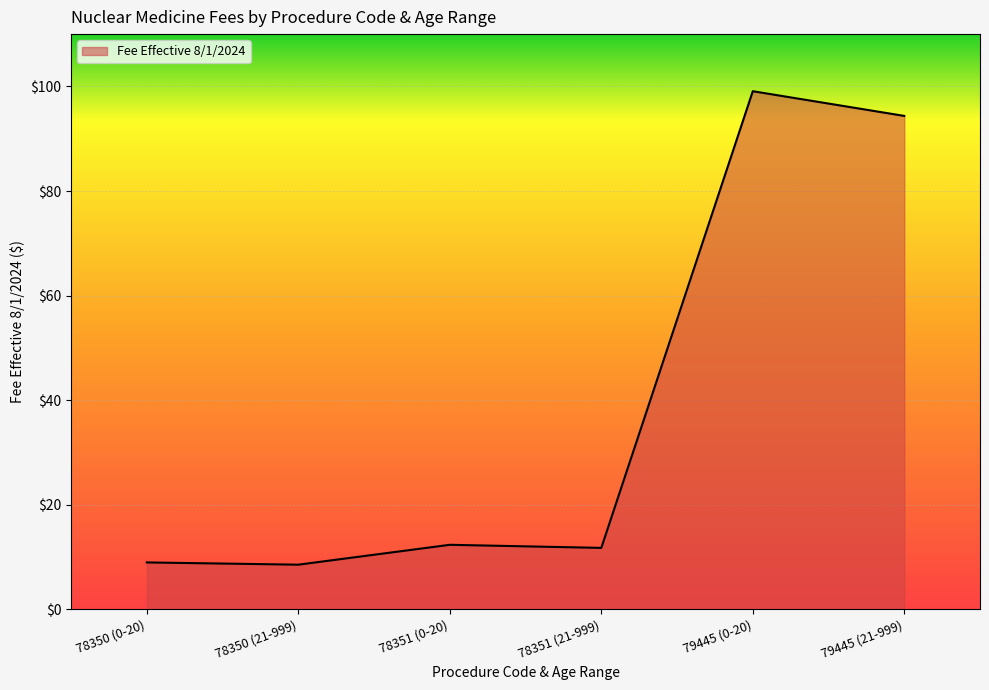

What is the maximum value shown in the chart?

99.1